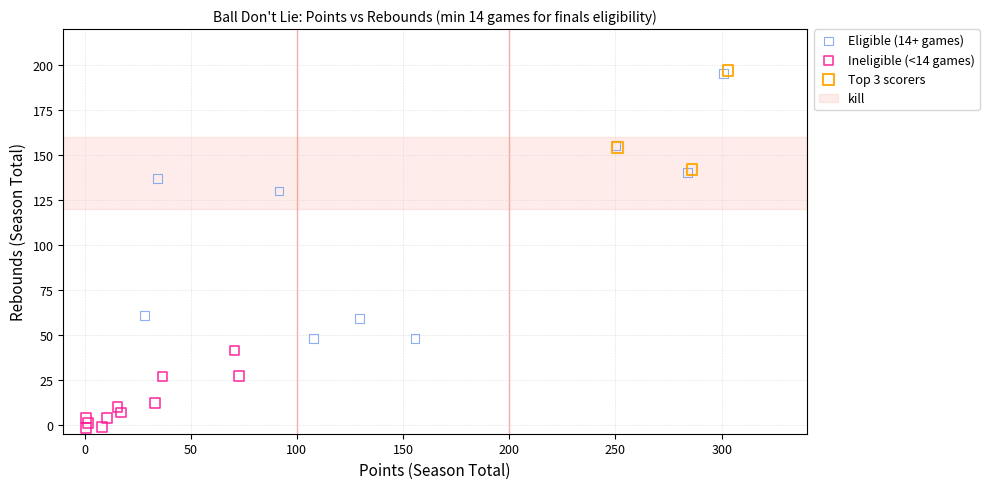

Which series reaches the minimum Y coordinate?

Ineligible (<14 games)